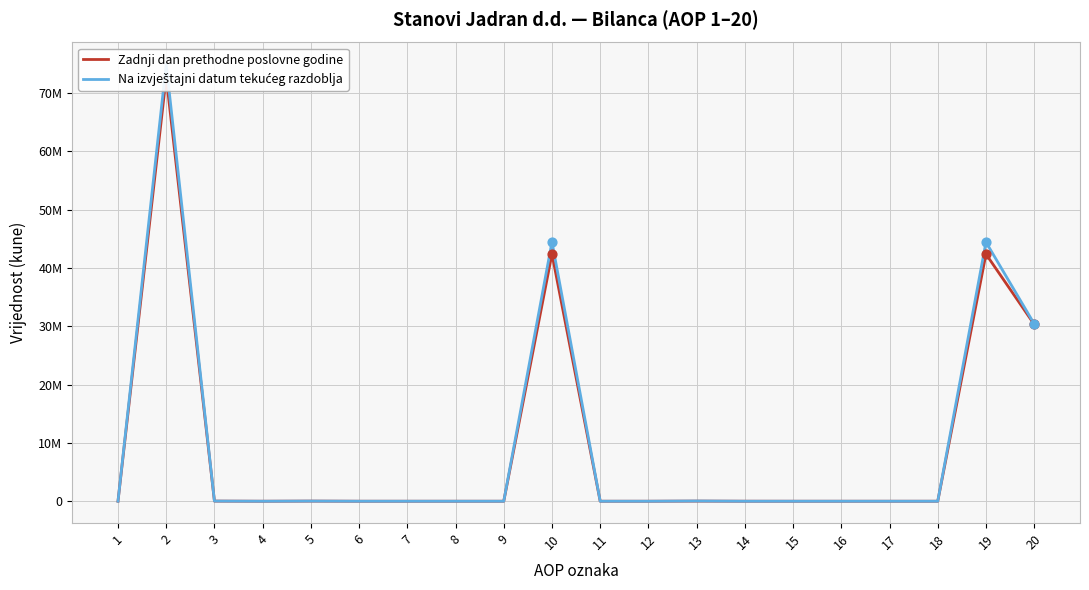

Which series has the largest total across all categories?

Na izvještajni datum tekućeg razdoblja